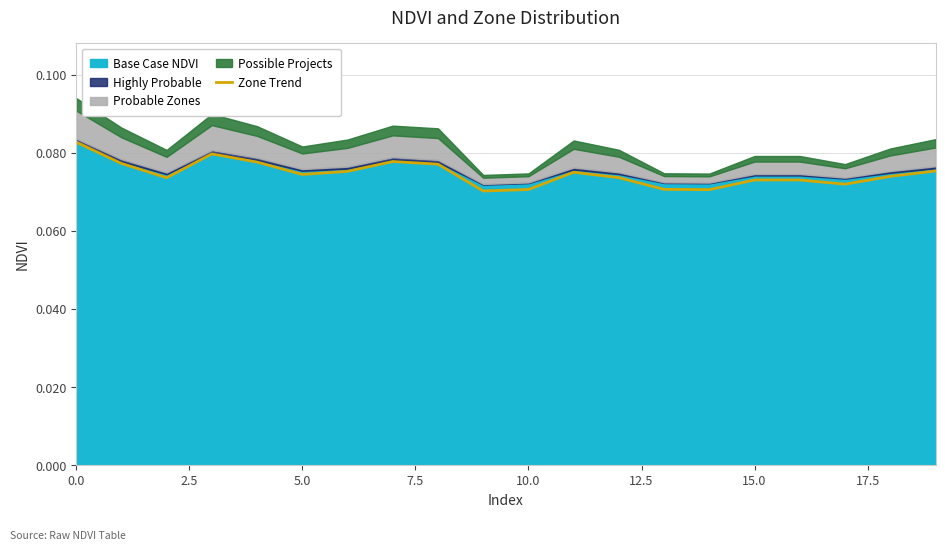

How many lines are shown in the chart?

1